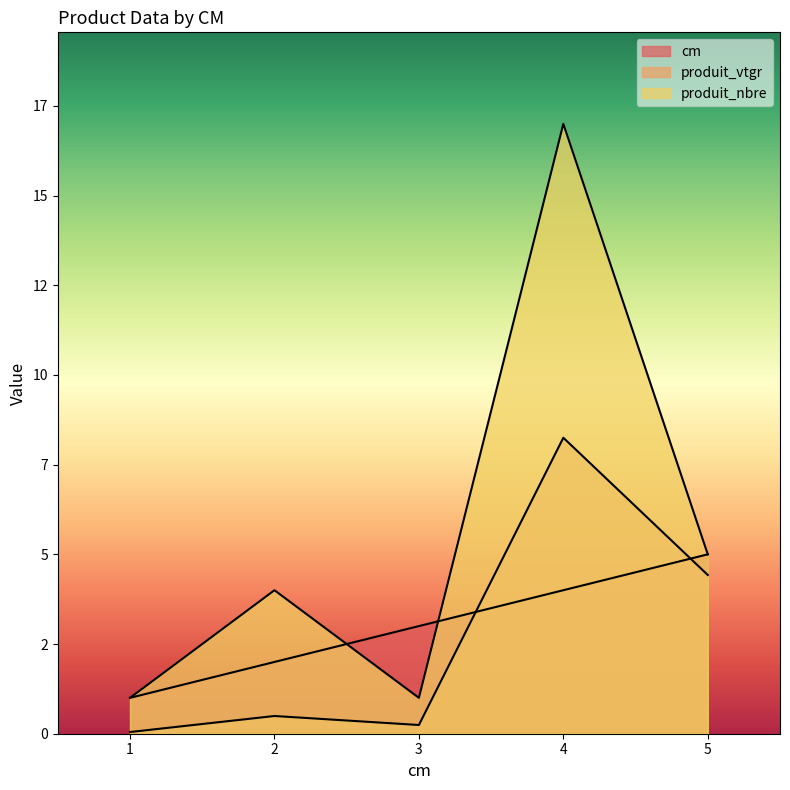

The produit_nbre series shows 0.3 at 3. True or false?

False